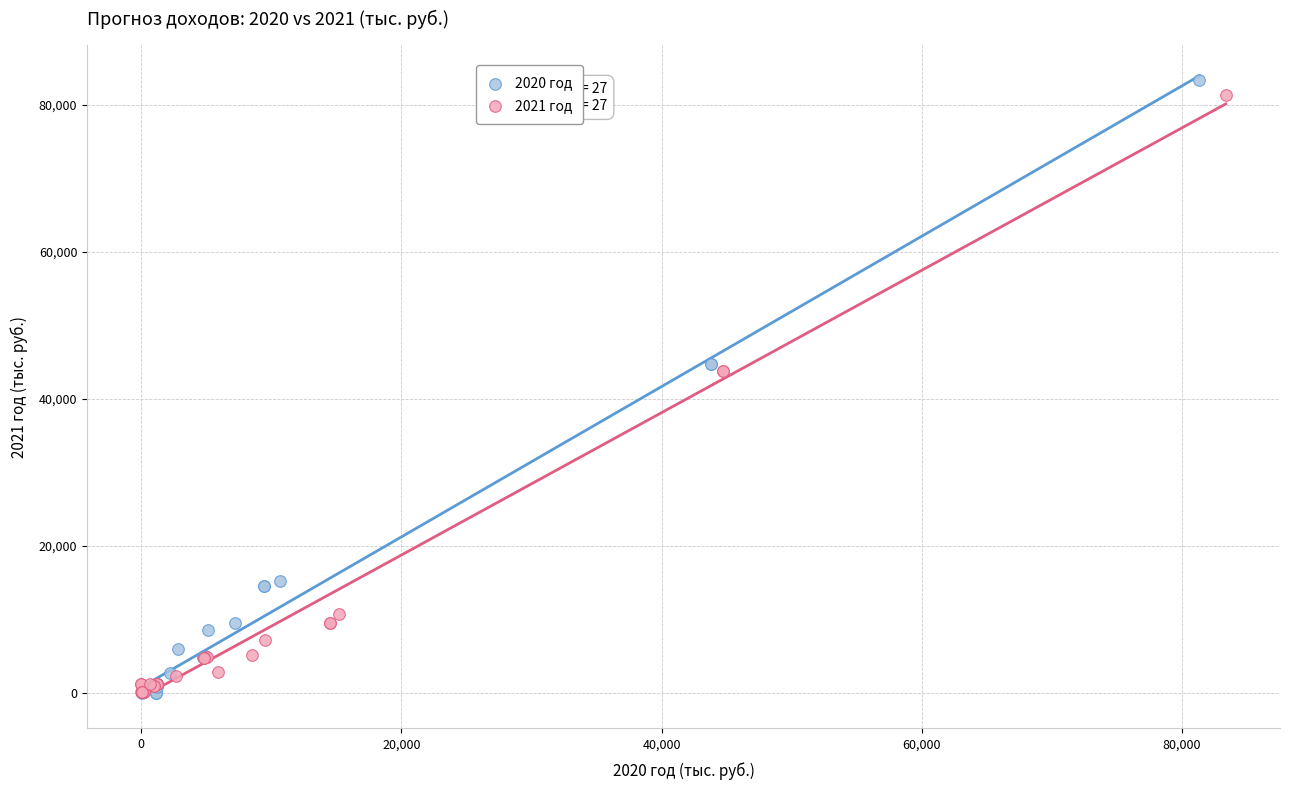

Which series reaches the maximum Y coordinate?

2020 год